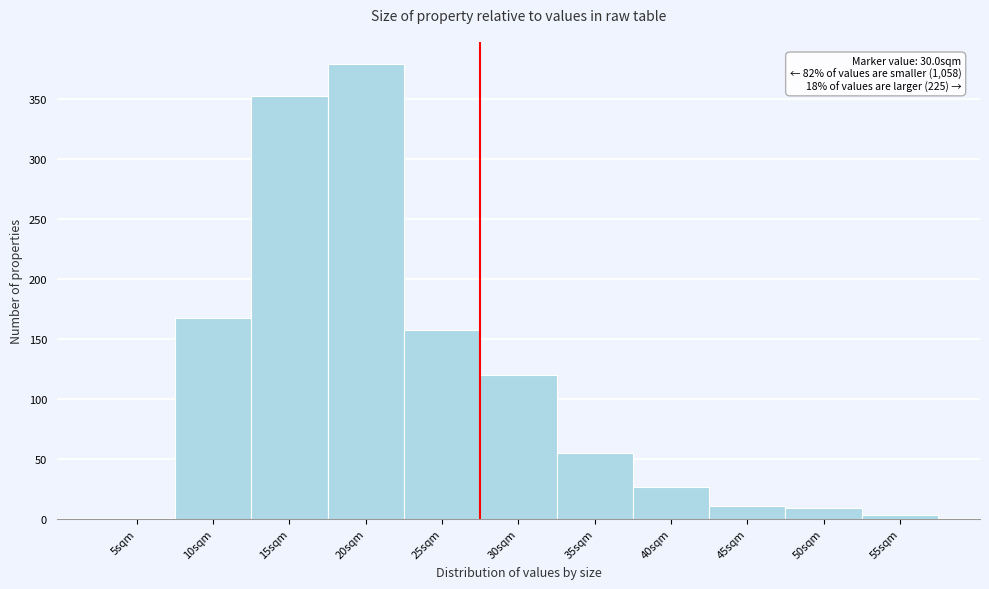

Reading left to right, transcribe all the data shown in this chart.

5sqm=0	10sqm=168	15sqm=353	20sqm=379	25sqm=158	30sqm=120	35sqm=55	40sqm=27	45sqm=11	50sqm=9	55sqm=3